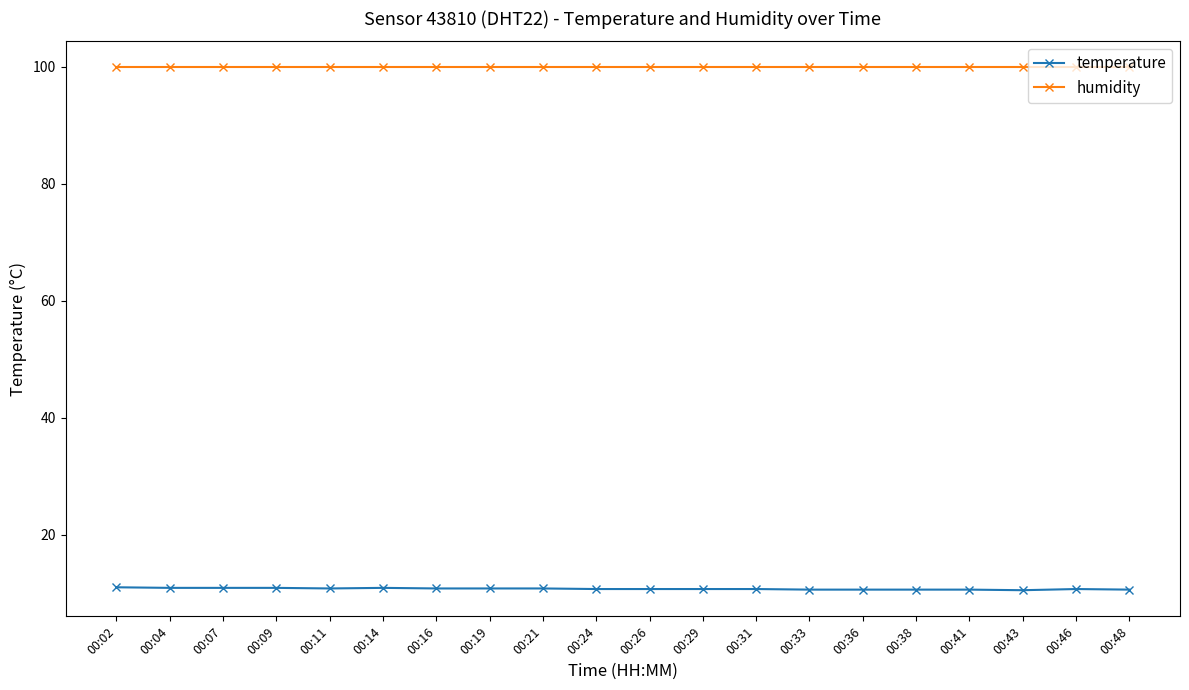

What is the highest value of the temperature series?

11.0